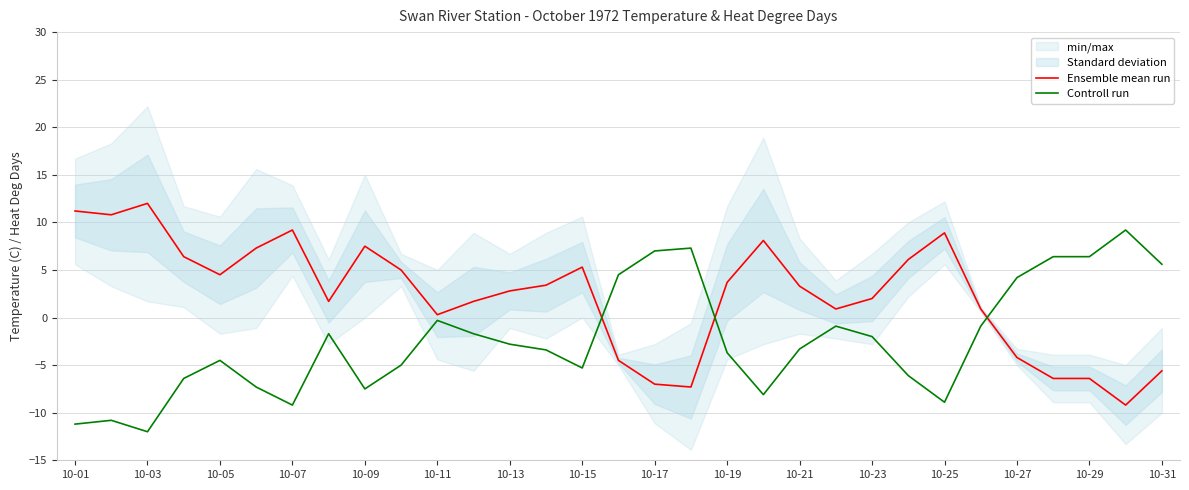

What is the average value of the Ensemble mean run series?

2.3